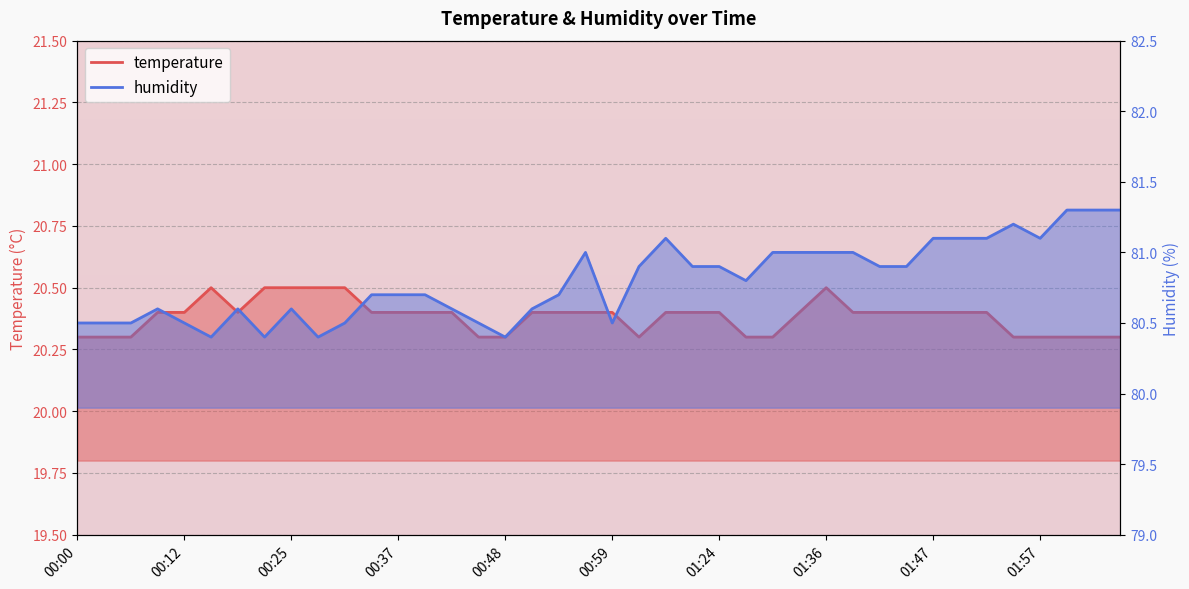

What is the average value of the temperature_line series?

20.4